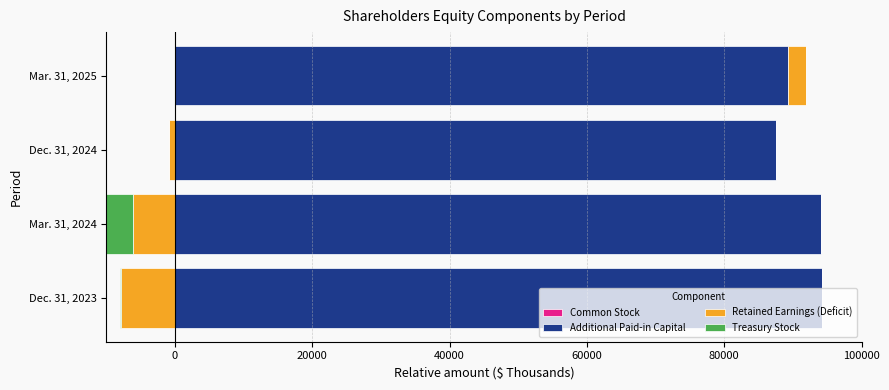

Rank the series at 20000 from lowest to highest value.

Retained Earnings (Deficit), Common Stock, Treasury Stock, Additional Paid-in Capital